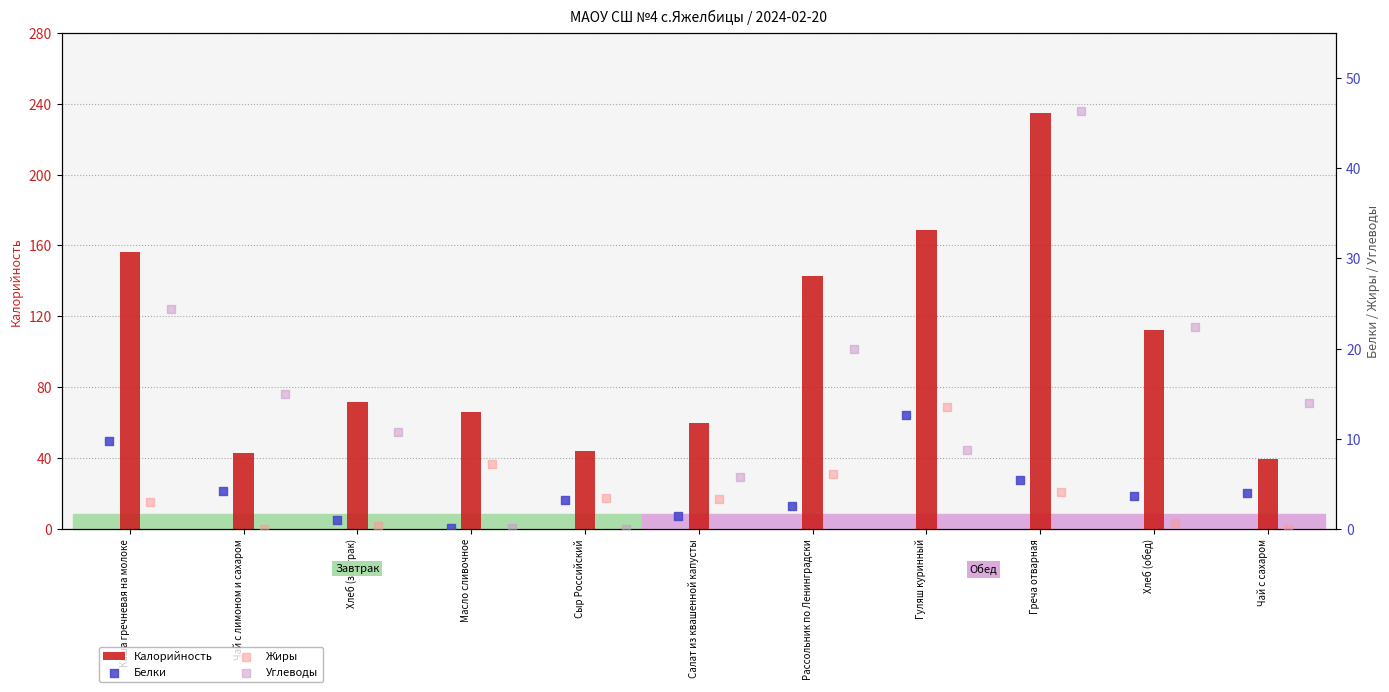

At how many categories does at least one series exceed 86?

5